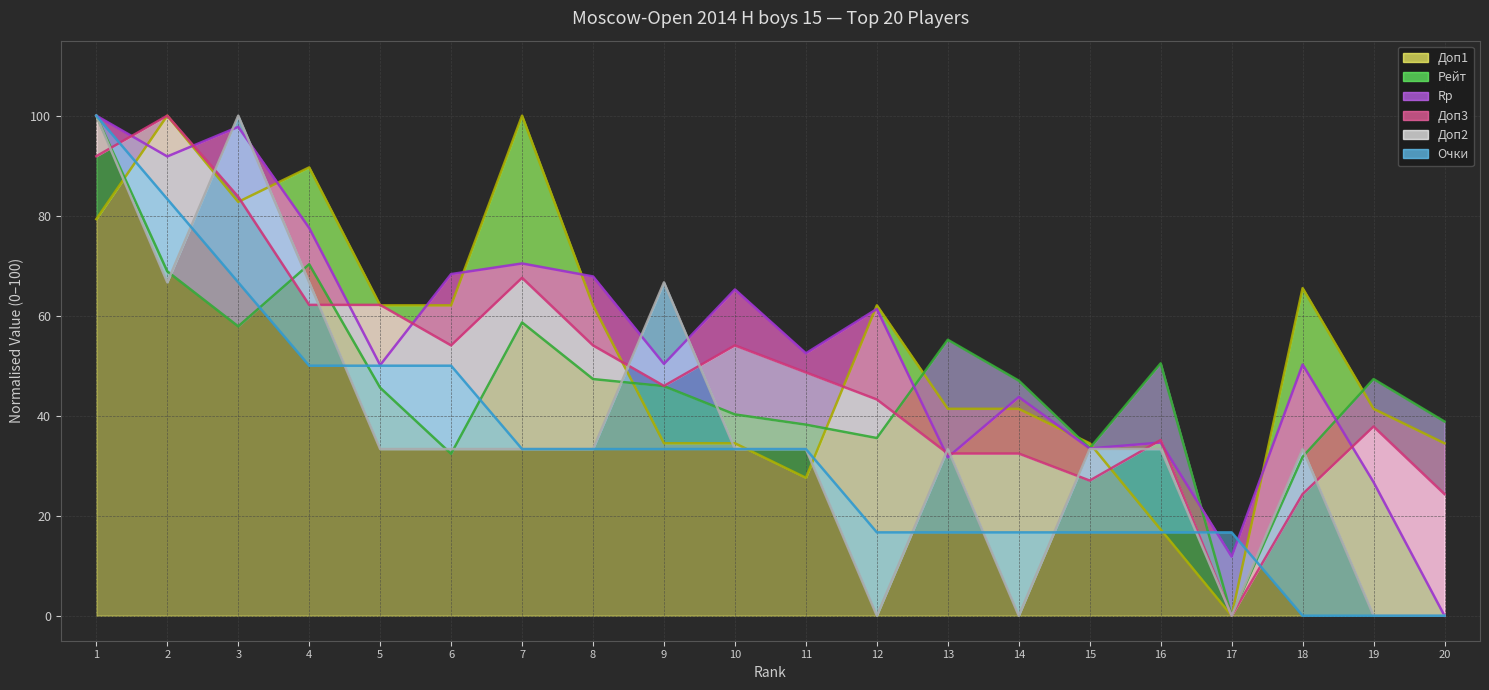

Where do Доп1 and Rp first cross each other?

1 and 2